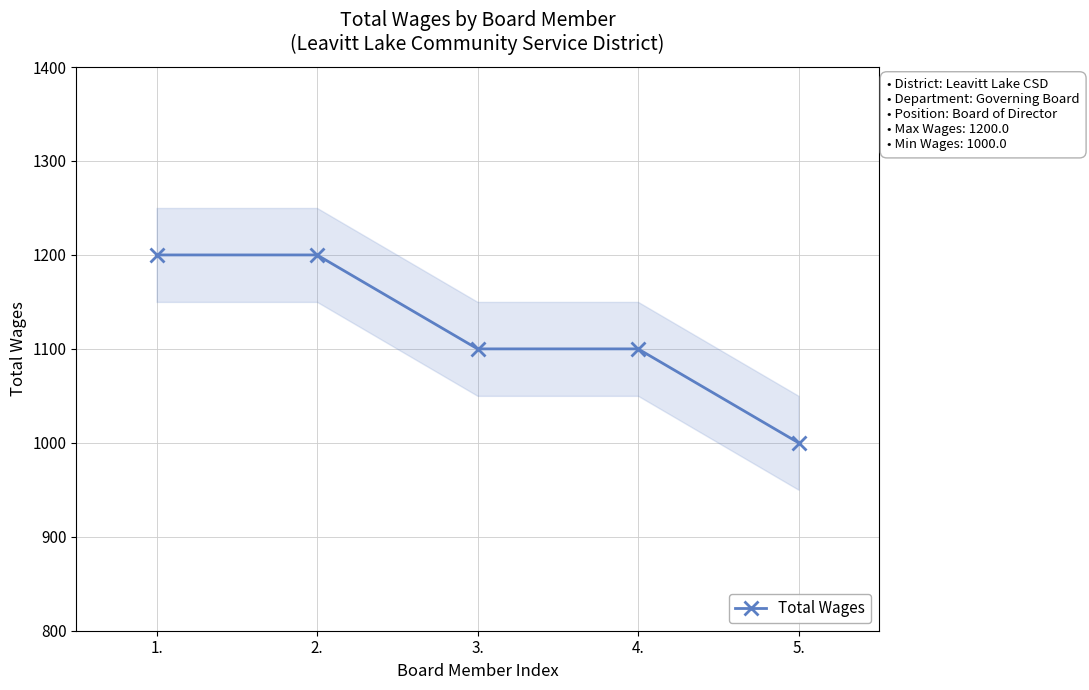

What is the sum of all values?

5600